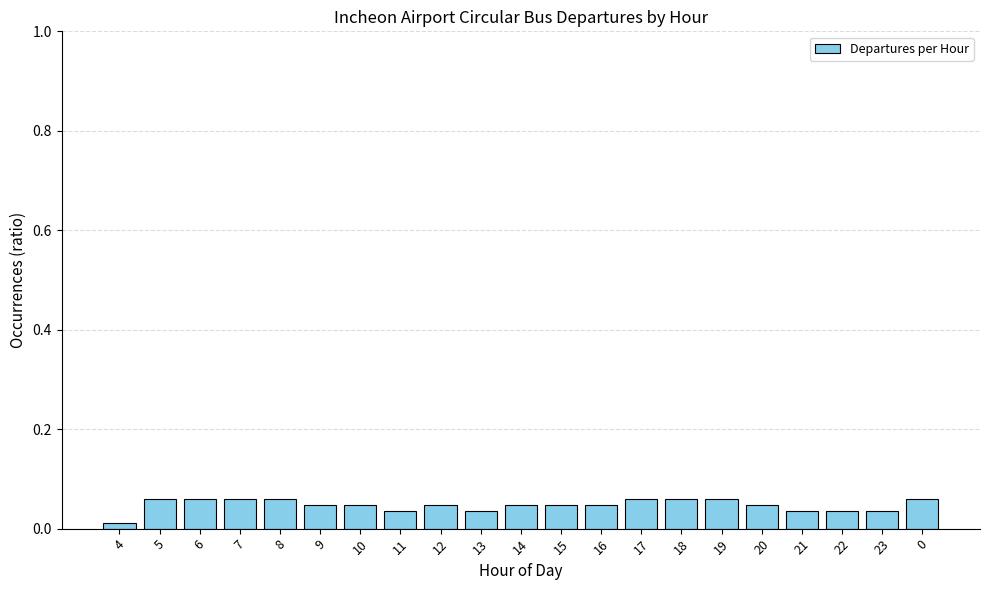

Which category has the lowest value across all series?

4